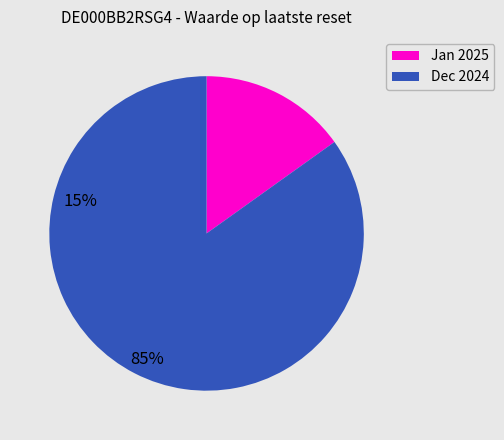

How many slices are in this pie chart?

2